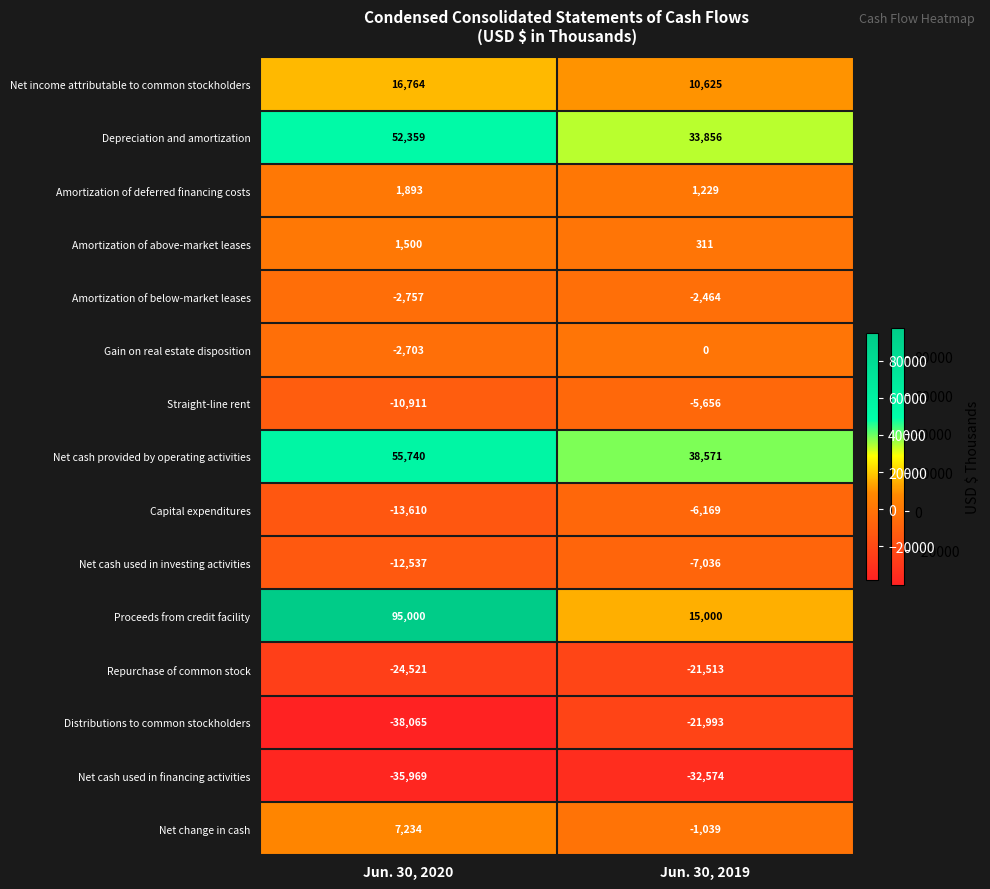

Count the number of categories in the chart.

2